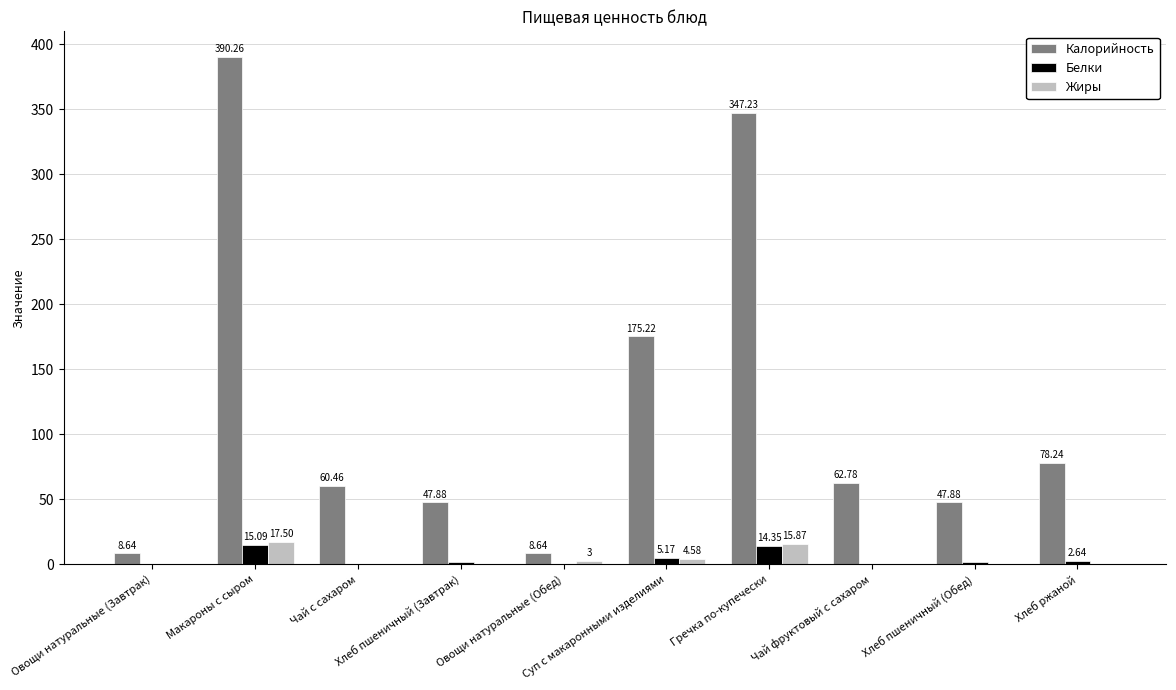

At which category does the chart reach its peak across all series?

Макароны с сыром